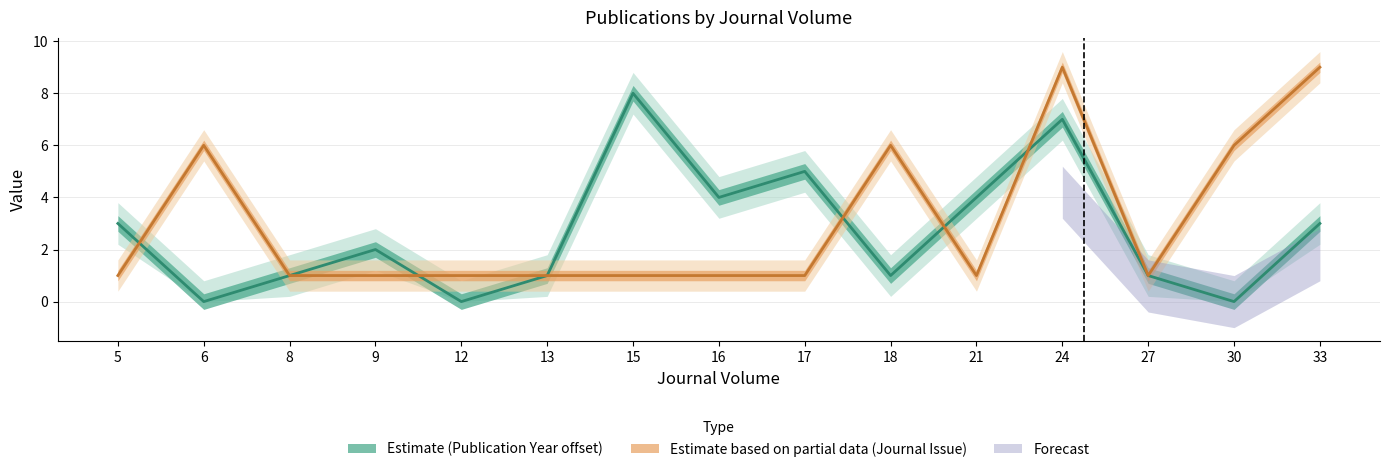

Between which two adjacent categories do Journal Issue and Publication Year first intersect?

5 and 6